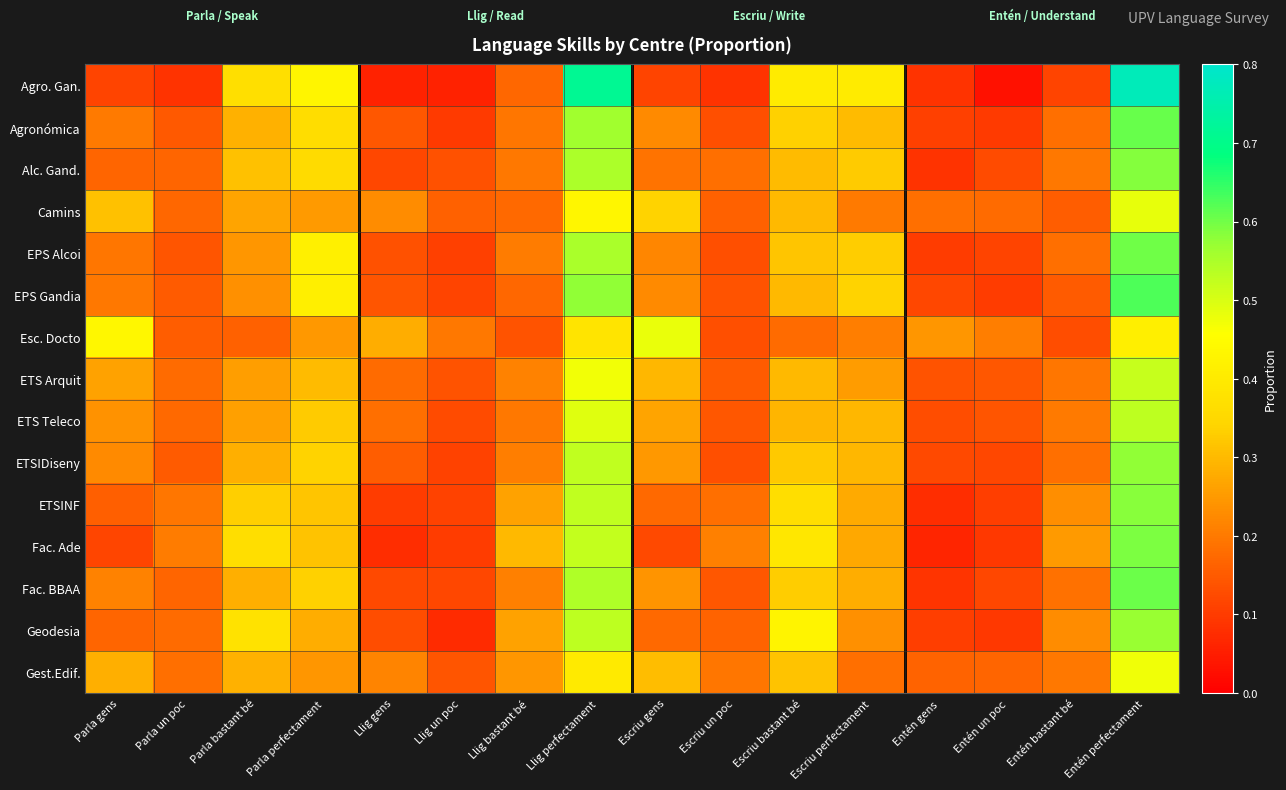

At how many categories does at least one series exceed 0?

16